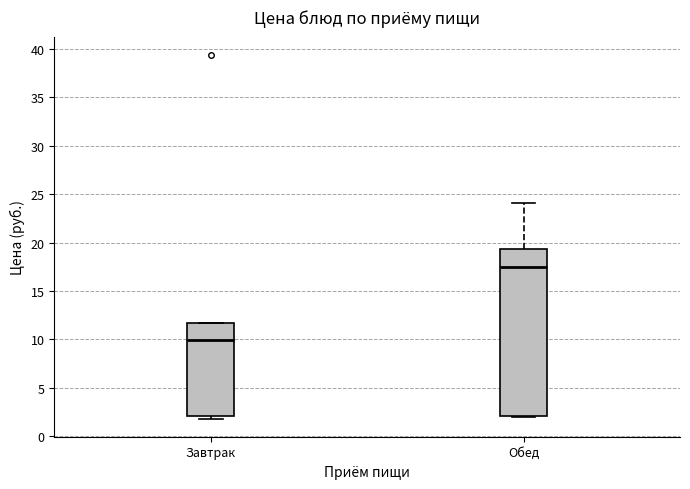

Where does the median line of the box for Завтрак sit on the y-axis? The values are not printed on the chart, so give them approximately, as read against the axis.

10.0